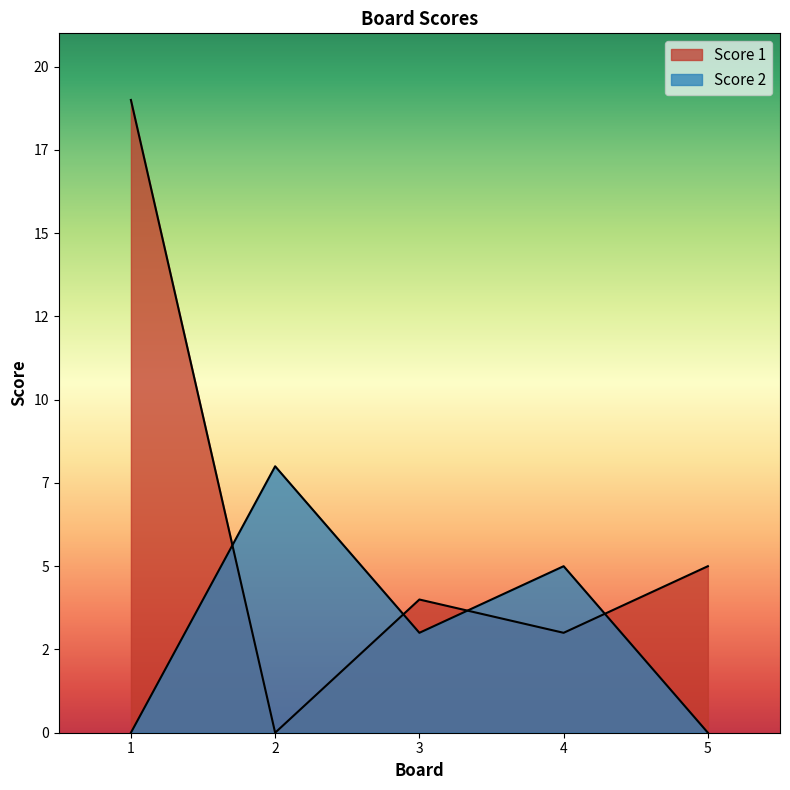

Which series has the largest total across all categories?

Score 1